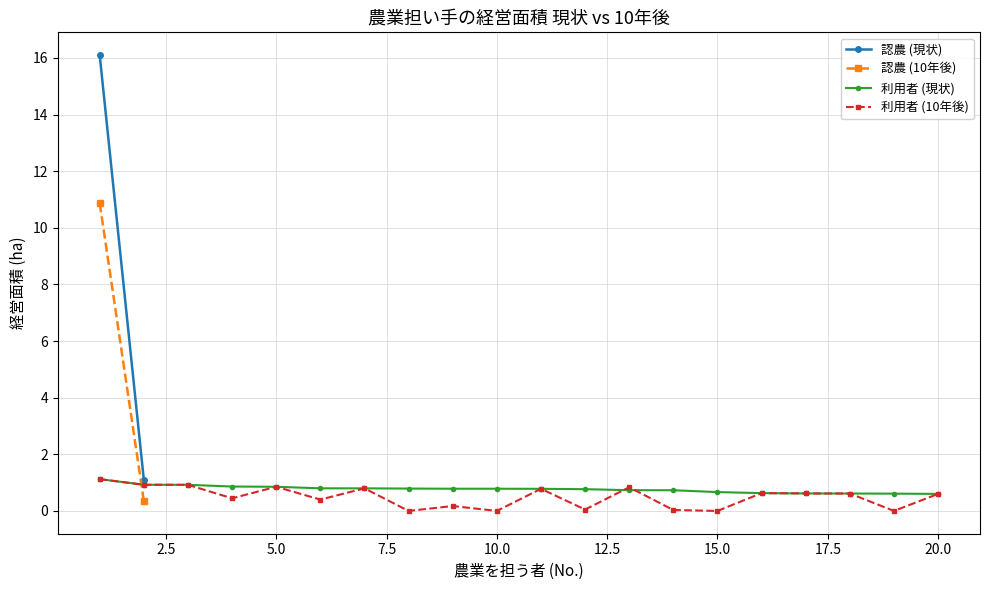

What is the minimum value for 利用者 (現状)?

0.6